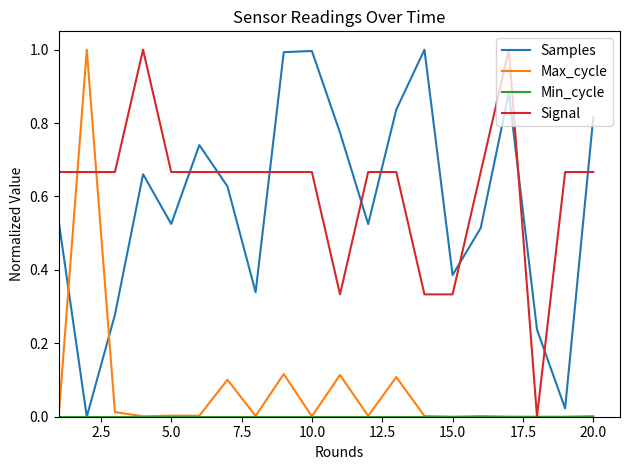

Count the number of data series in this chart.

4